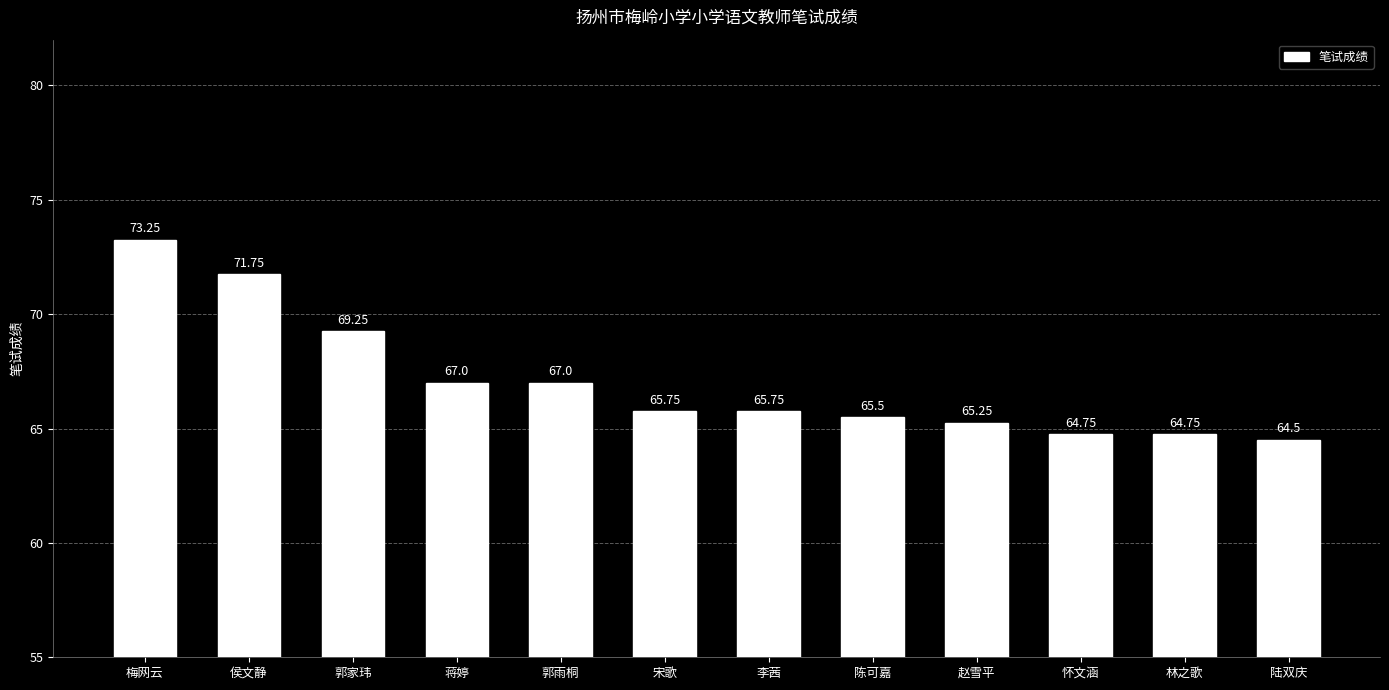

What position from the right is 侯文静?

11